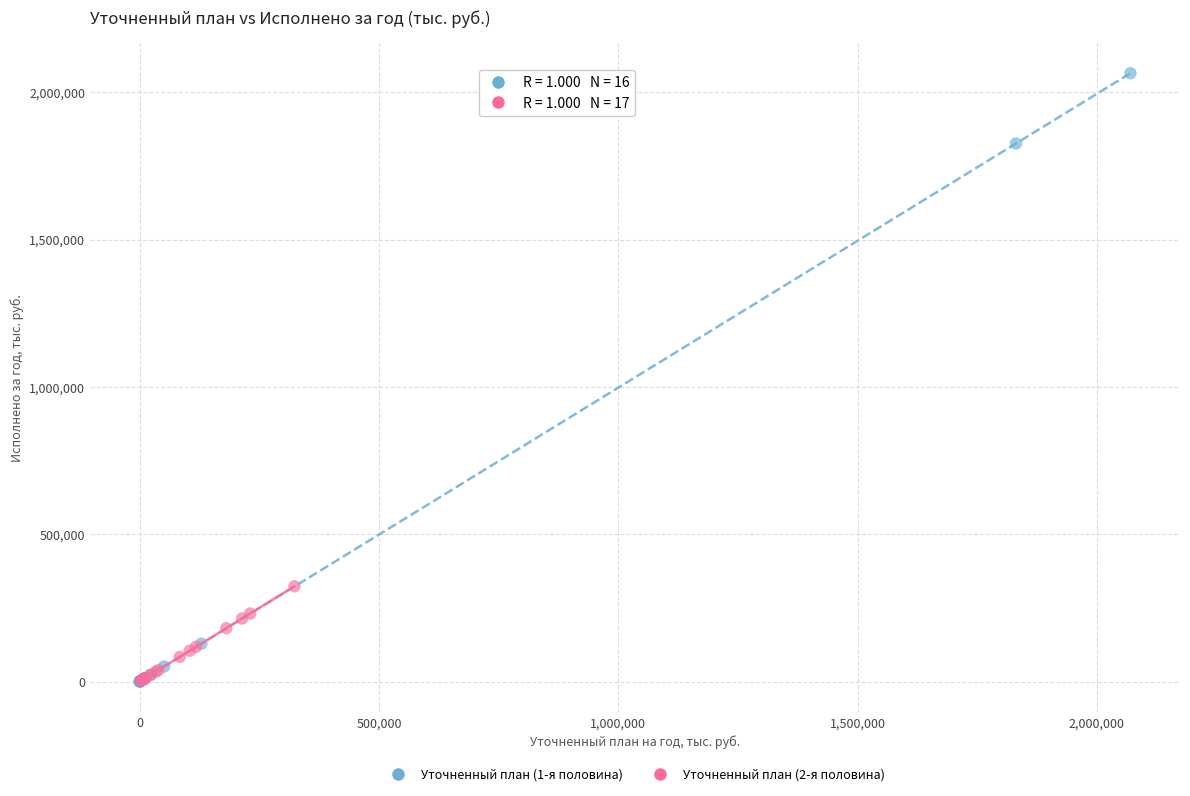

Which series contains the highest Y value?

Уточненный план (1-я половина)